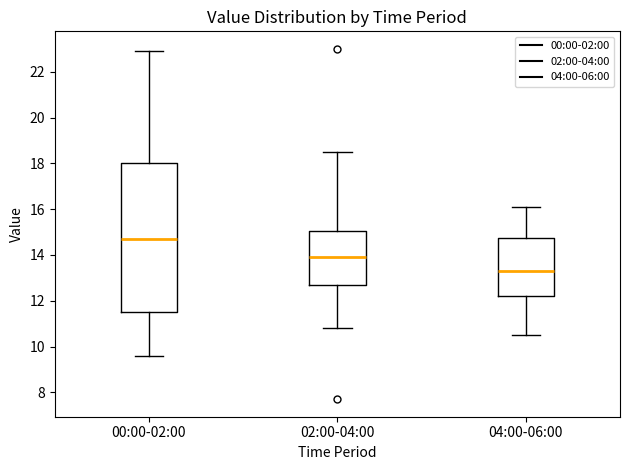

Reading left to right, transcribe this box plot: for each box, give where its median line is, the range the box spans, and where its two whiskers end, as read against the y-axis. The values are not printed on the chart, so give them approximately, as read against the axis.

00:00-02:00: median 14.8, box 11.6 to 18.0, whiskers 9.6 to 23.0
02:00-04:00: median 14.0, box 12.6 to 15.0, whiskers 10.8 to 18.6
04:00-06:00: median 13.4, box 12.2 to 14.8, whiskers 10.6 to 16.2